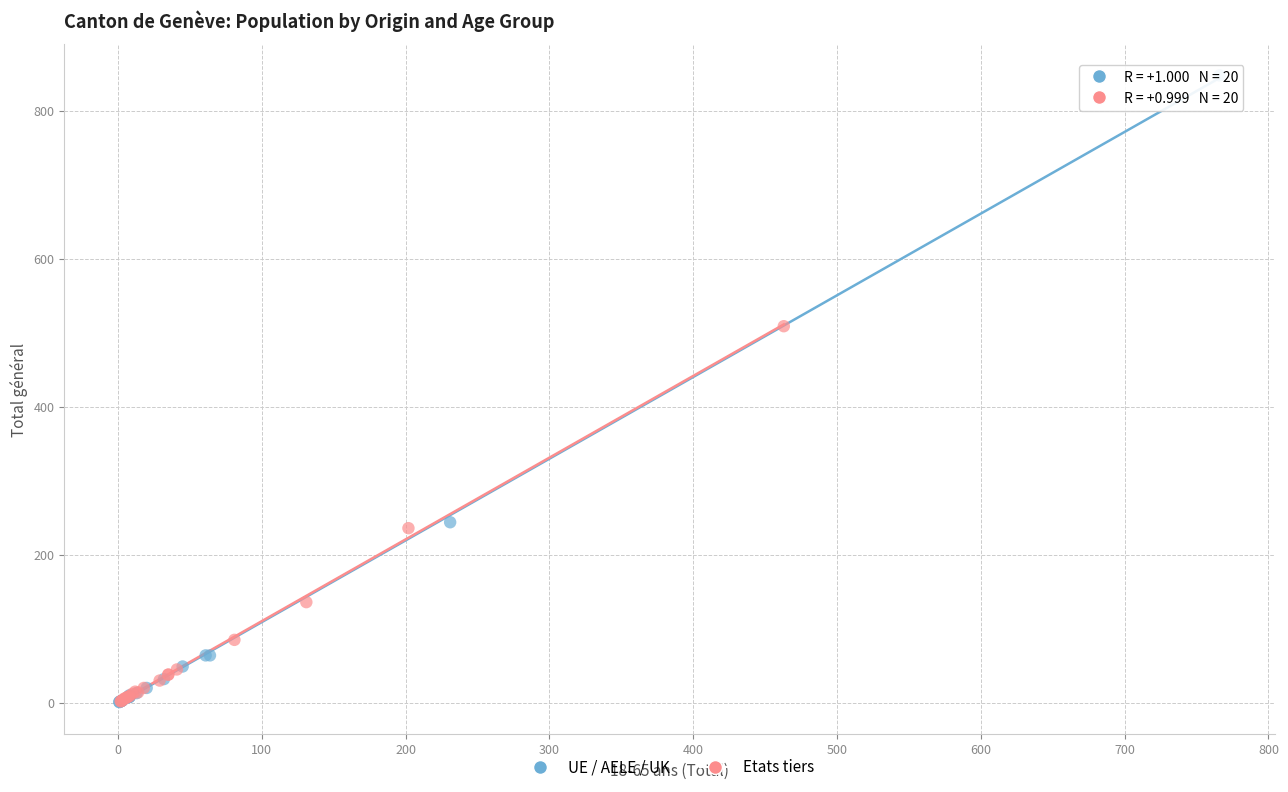

Which series has the widest spread of Y values?

UE / AELE / UK